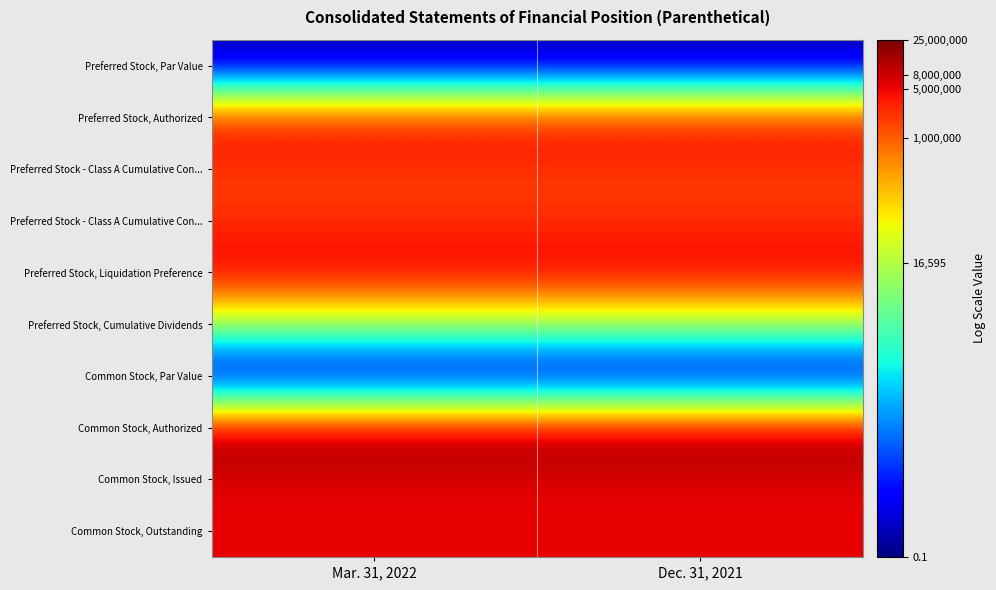

Count the number of data series in this chart.

10